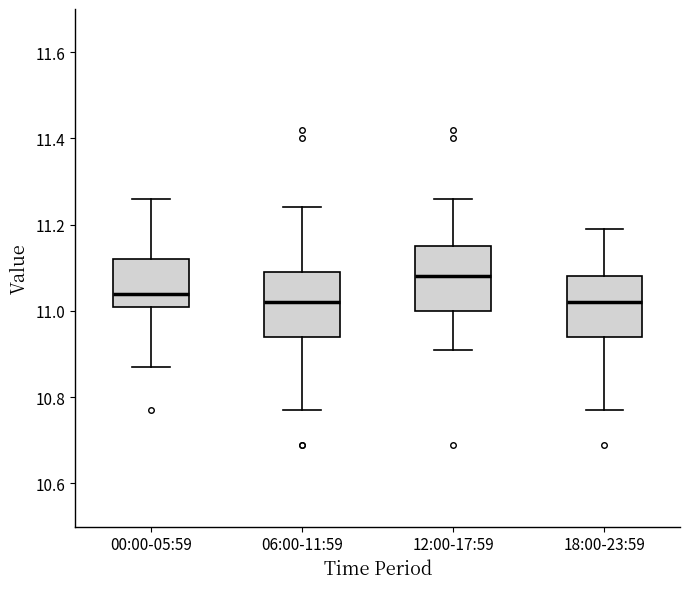

Reading left to right, read every box against the y-axis: the position of its median line, the range the box covers, and the ends of its whiskers. The values are not printed on the chart, so give them approximately, as read against the axis.

00:00-05:59: median 11.04, box 11.02 to 11.12, whiskers 10.88 to 11.26
06:00-11:59: median 11.02, box 10.94 to 11.10, whiskers 10.78 to 11.24
12:00-17:59: median 11.08, box 11.00 to 11.16, whiskers 10.92 to 11.26
18:00-23:59: median 11.02, box 10.94 to 11.08, whiskers 10.78 to 11.20